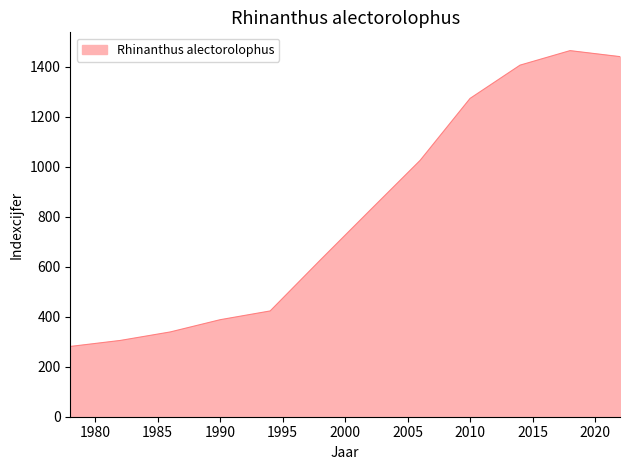

What is the minimum value shown in the chart?

281